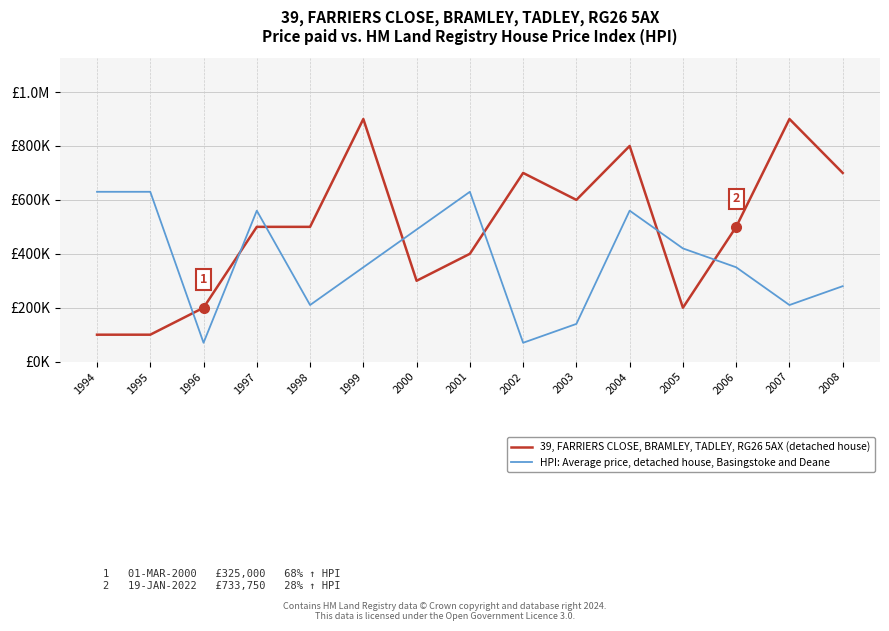

Where is the first local maximum for HPI: Average price, detached house, Basingstoke and Deane?

1997